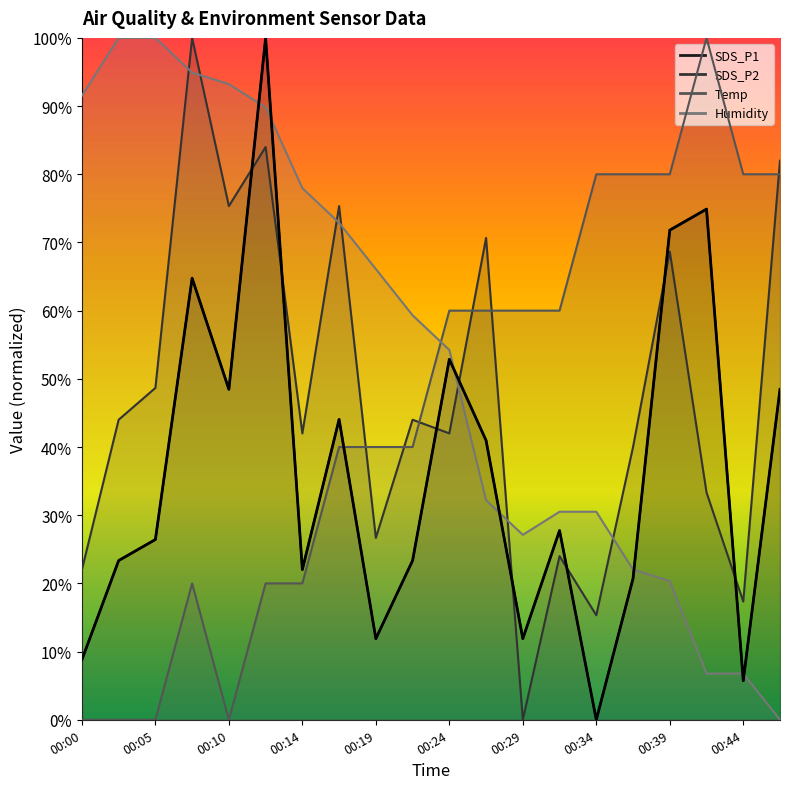

Is the value of Temp at 00:12 greater than the value of SDS_P2 at 00:17?

No